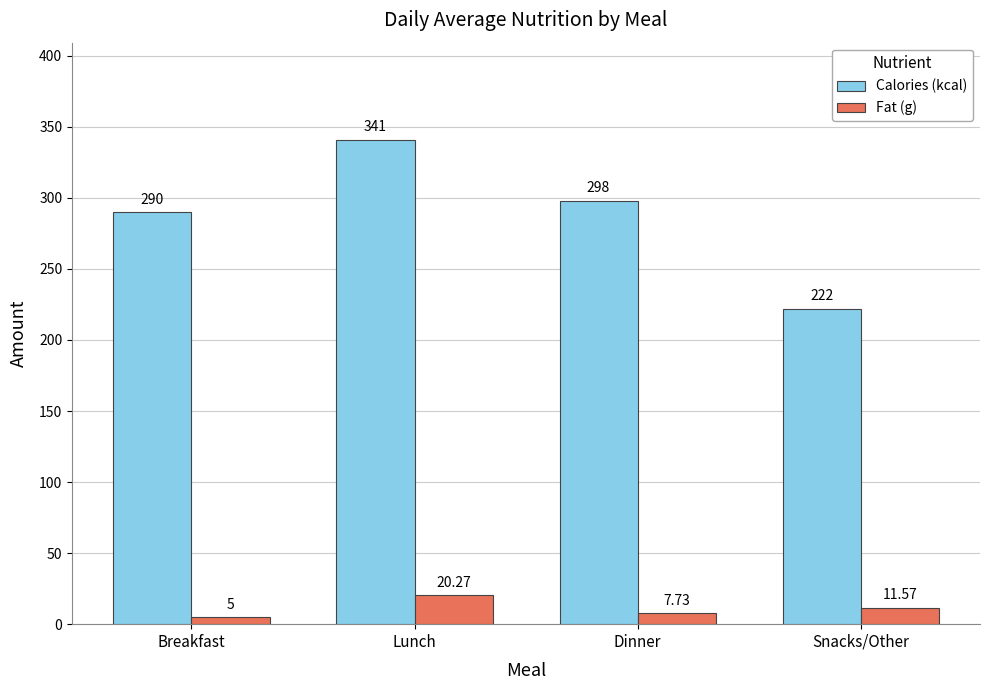

Which series changed the most between Breakfast and Lunch?

Calories (kcal)